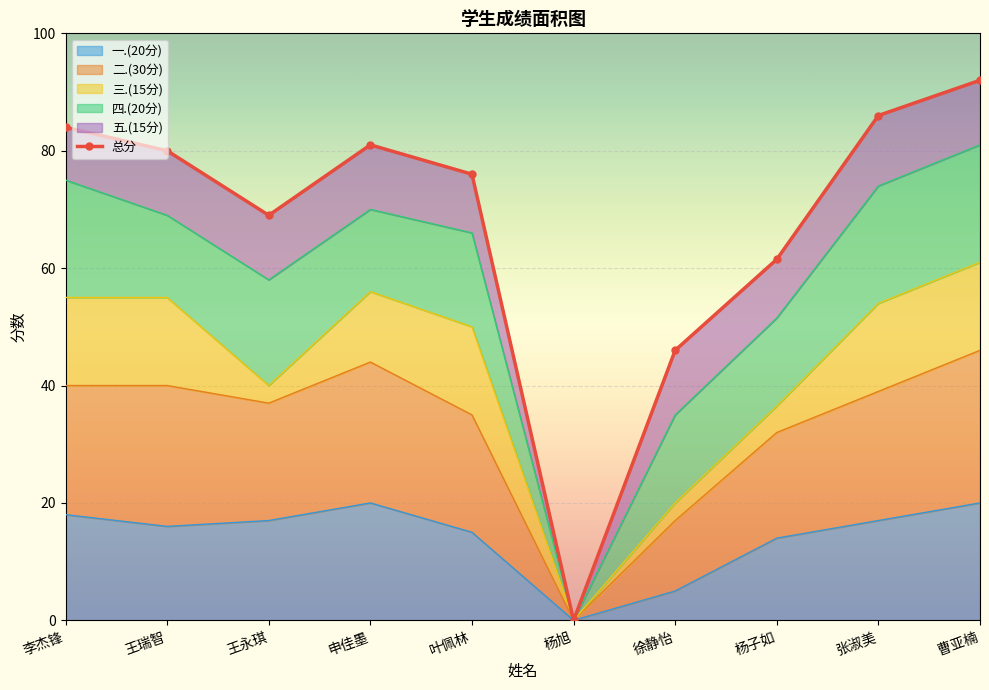

What is the label of the 5th point from the left?

叶佩林